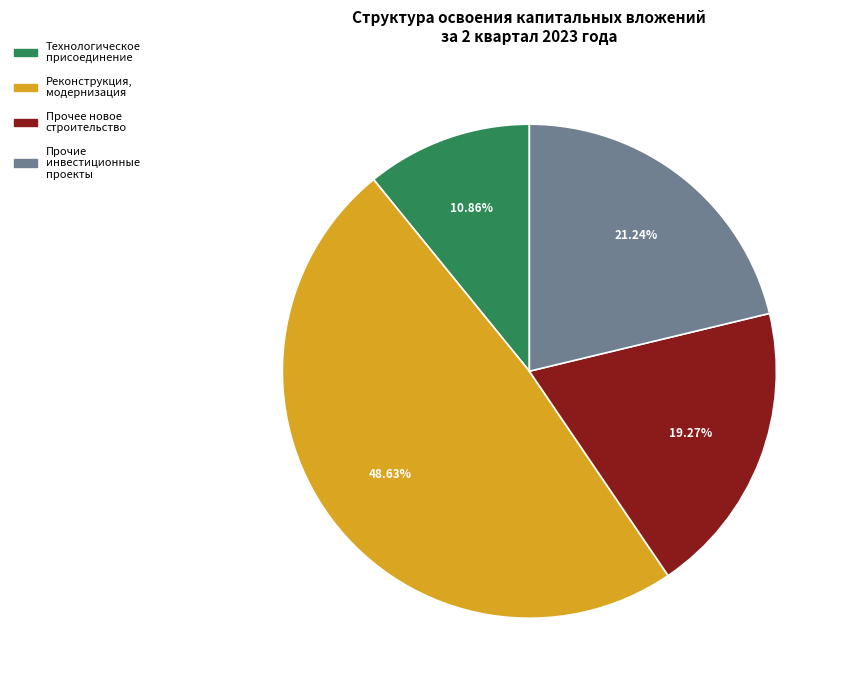

Which slice is the smallest?

Технологическое присоединение